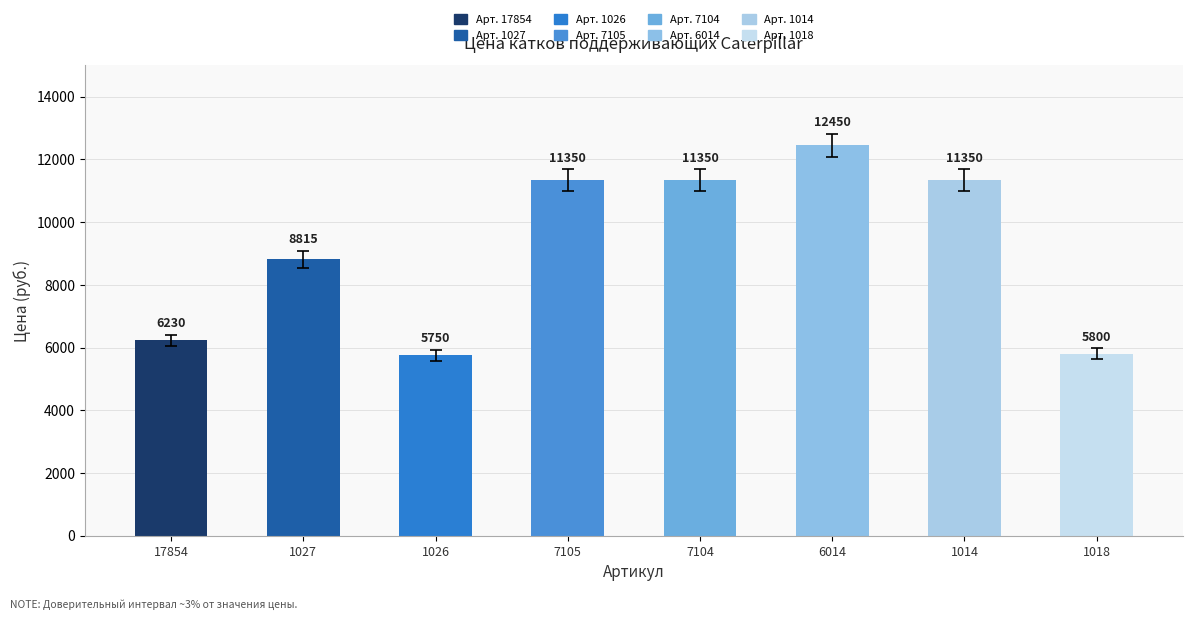

What is the change in value from 1026 to 7104?

+5600